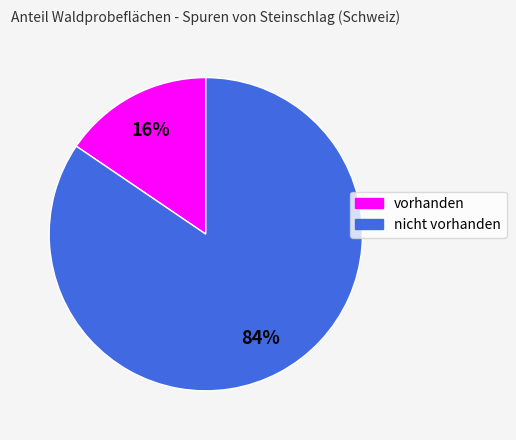

To the nearest percent, what percentage of the pie is nicht vorhanden?

84%